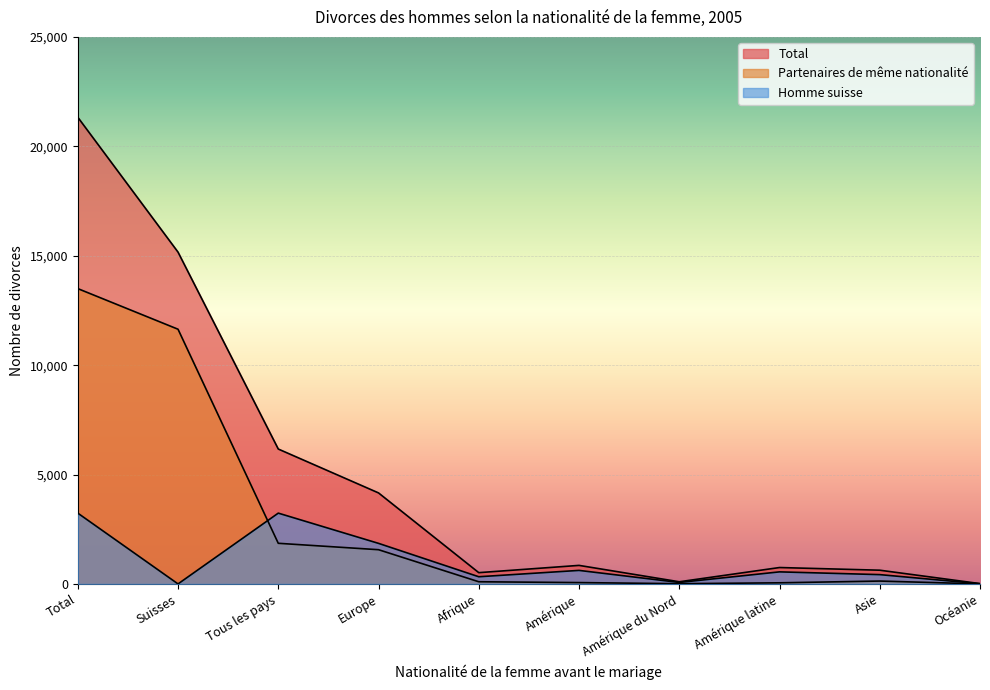

How many lines are shown in the chart?

3